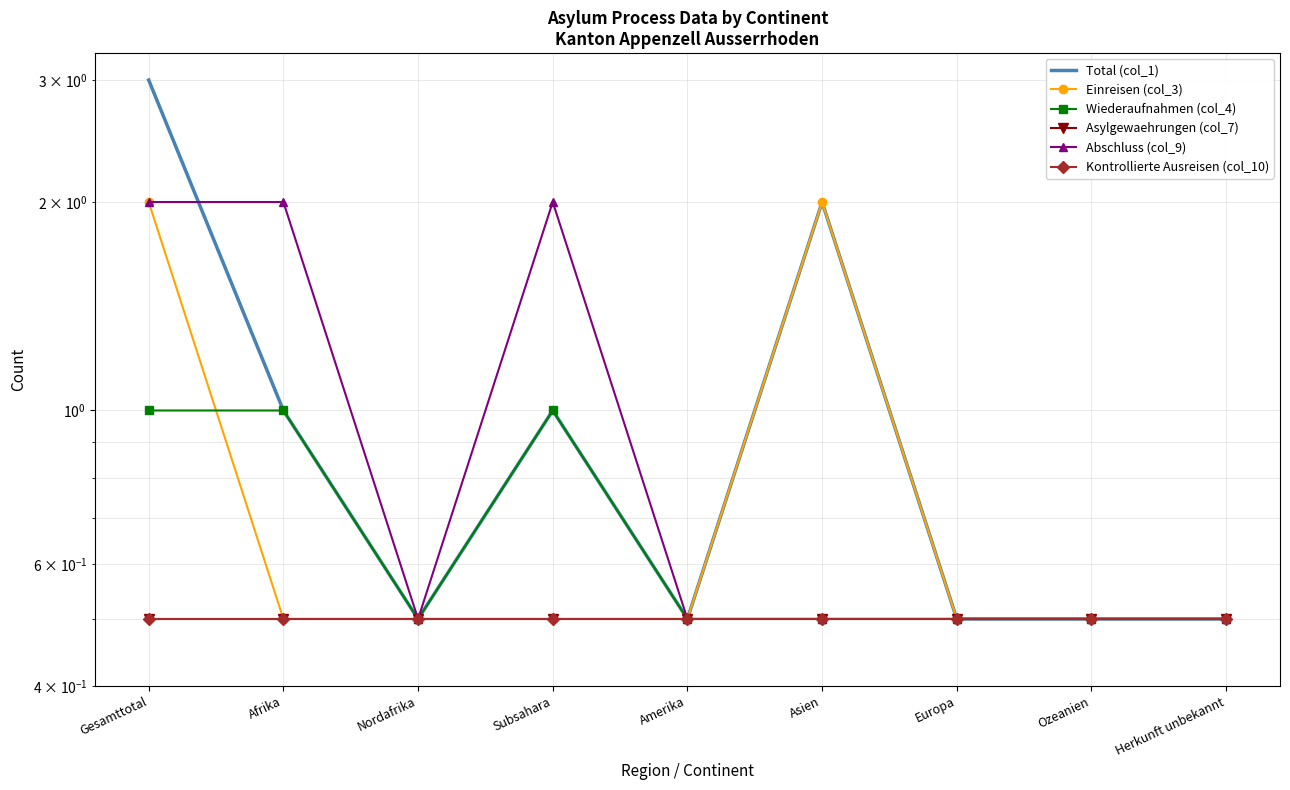

What is the label of the 6th point from the left?

Asien